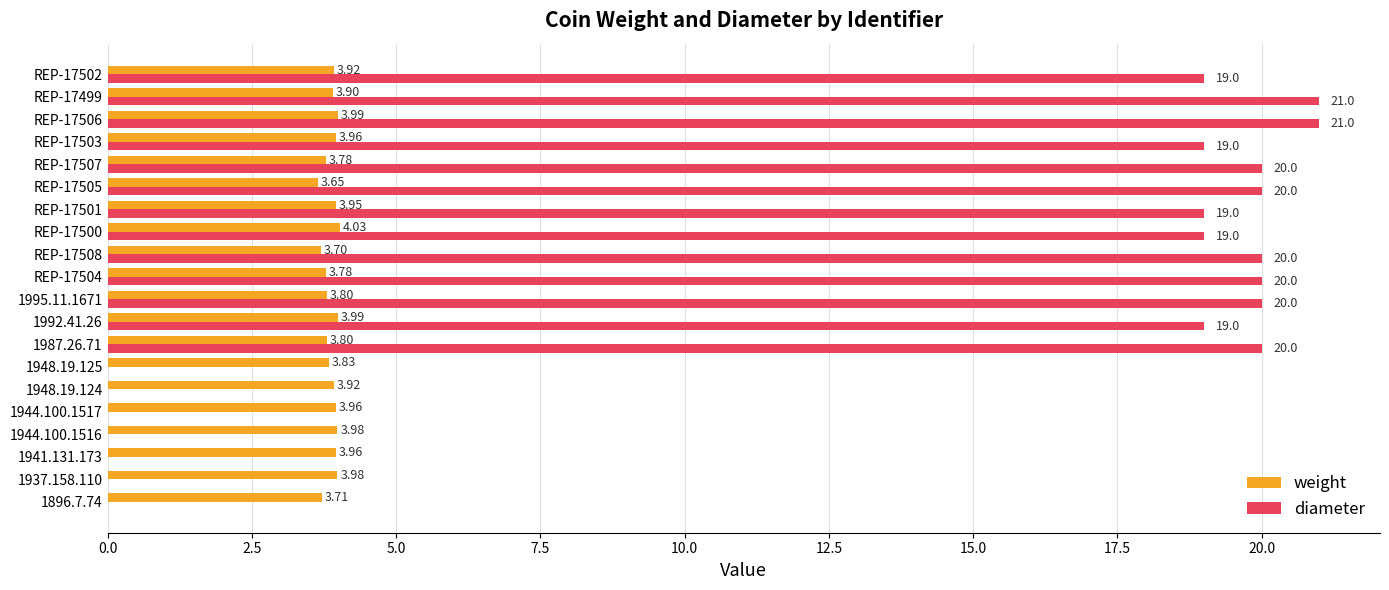

Between 1992.41.26 and REP-17504, which series saw the biggest shift?

diameter